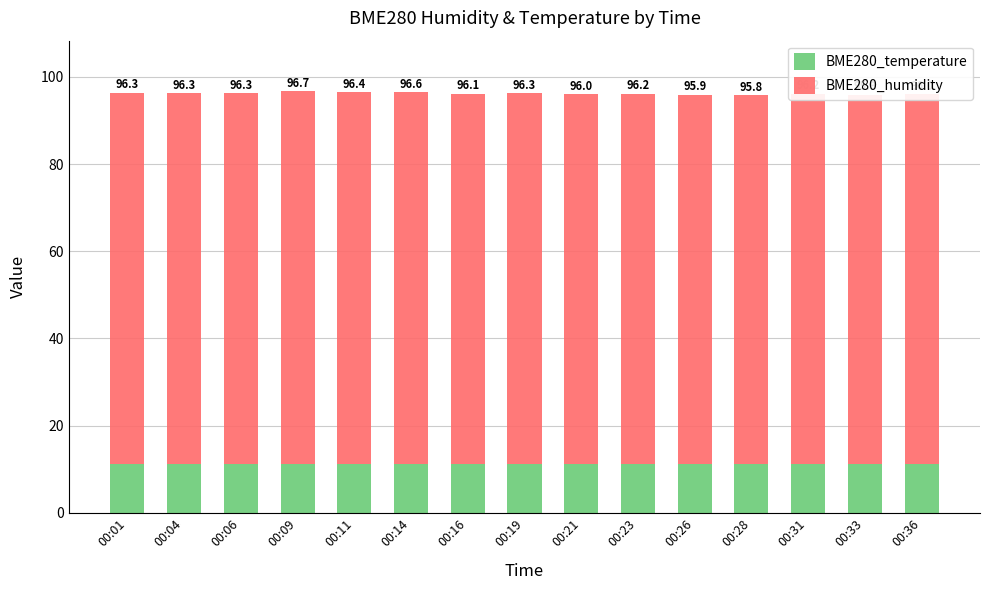

Which series changed the most between 00:23 and 00:36?

BME280_humidity